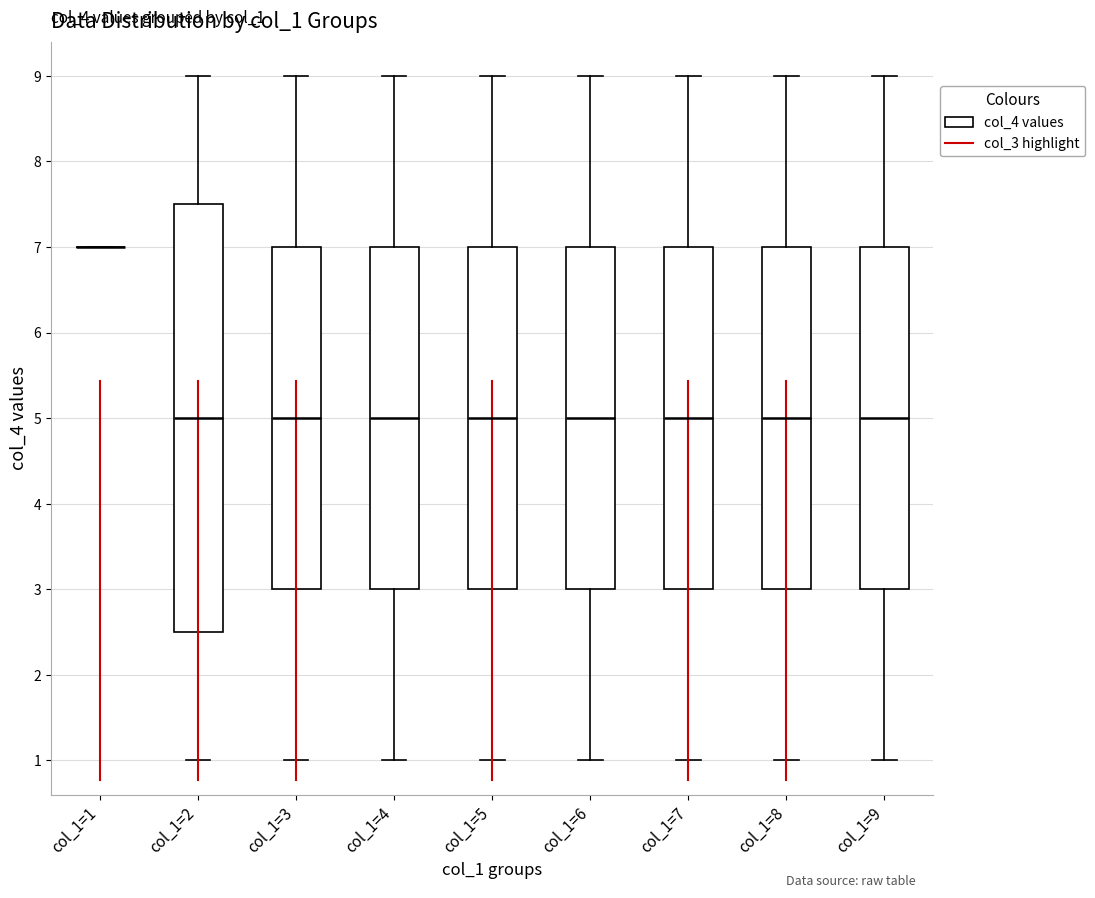

Which box is the tallest, from its lower edge to its upper edge?

col_1=2